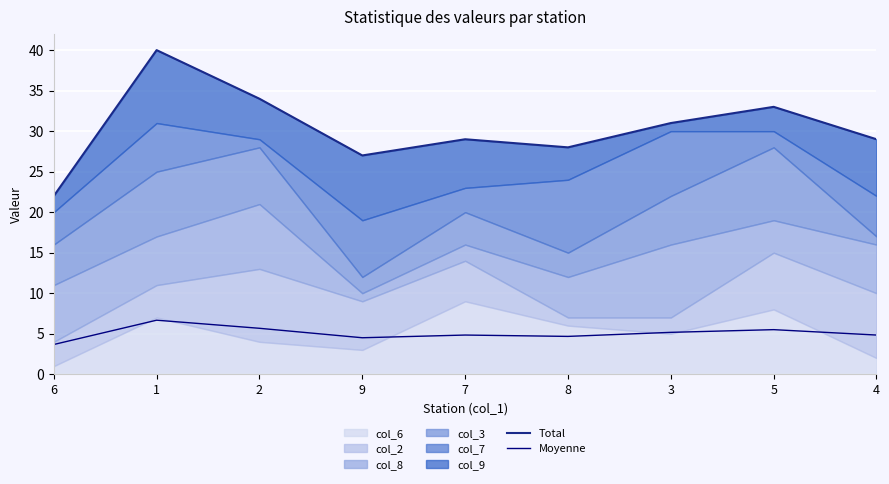

The value of Moyenne at 7 is 4.8. True or false?

True